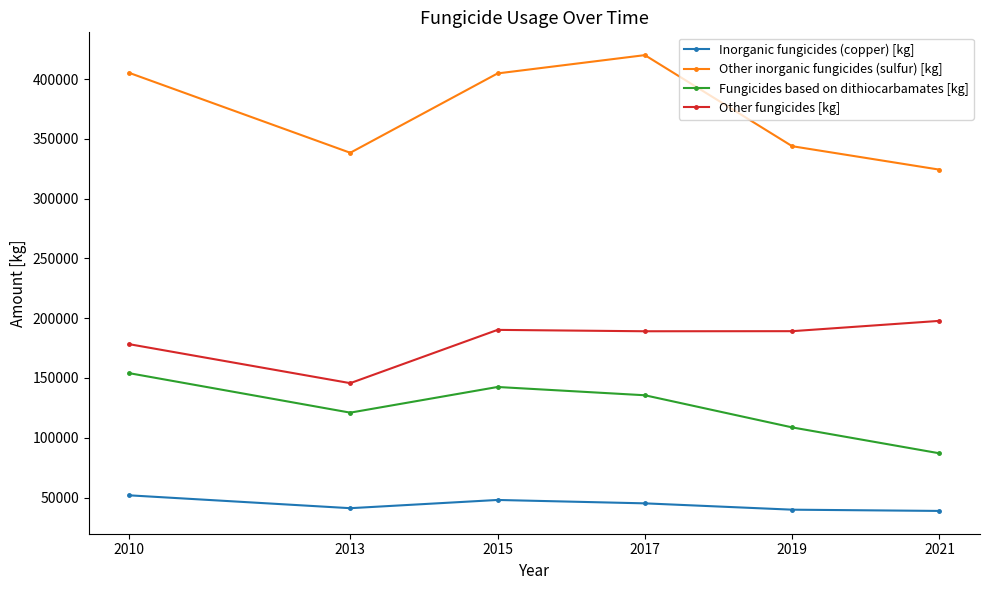

Is the value of Other fungicides [kg] at 2017 greater than the value of Other inorganic fungicides (sulfur) [kg] at 2019?

No